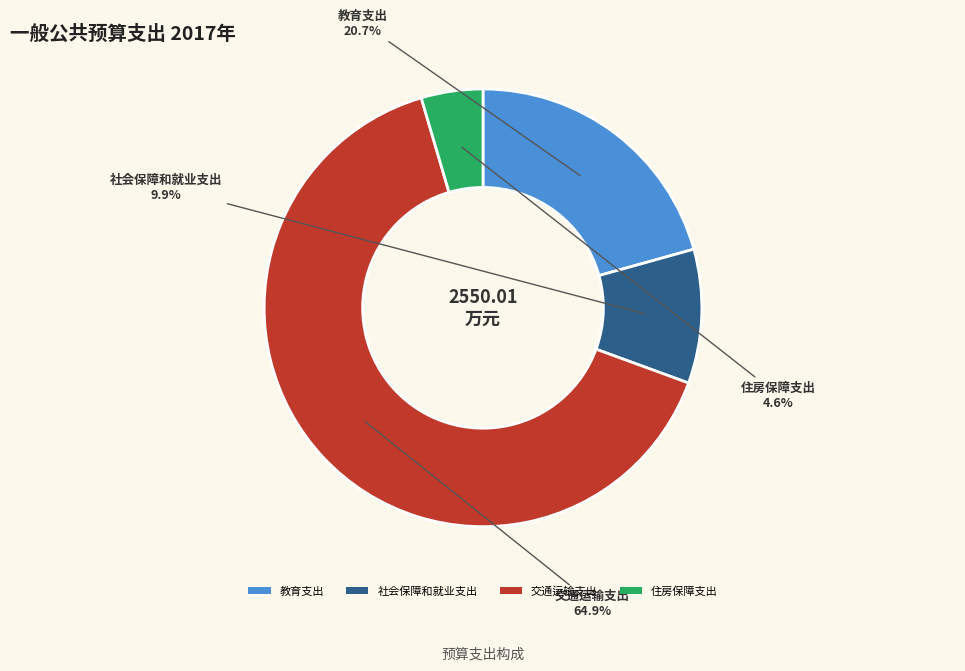

What is the smallest slice in the pie chart?

住房保障支出